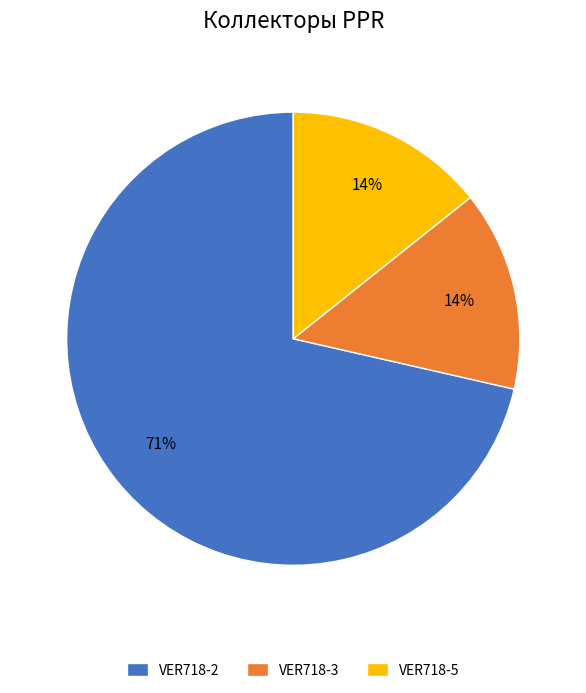

Which category has the biggest portion of the pie?

VER718-2